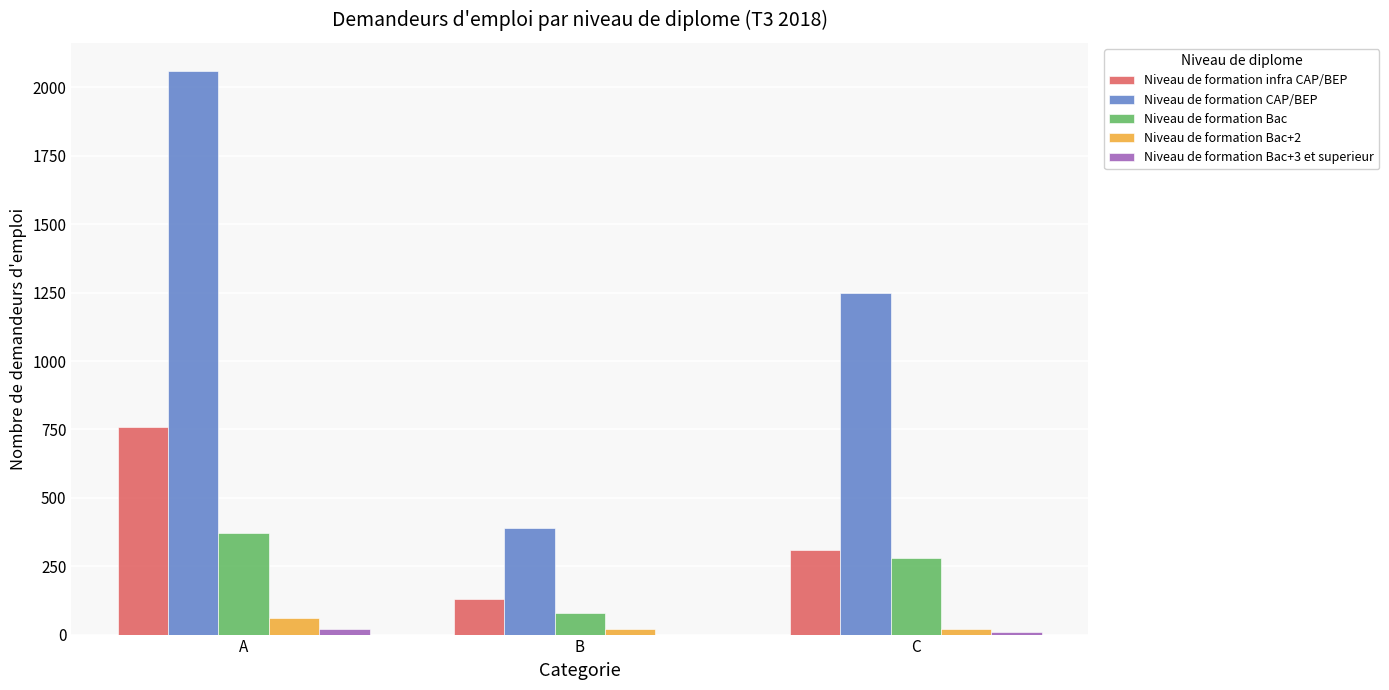

What is the greatest value displayed?

2060